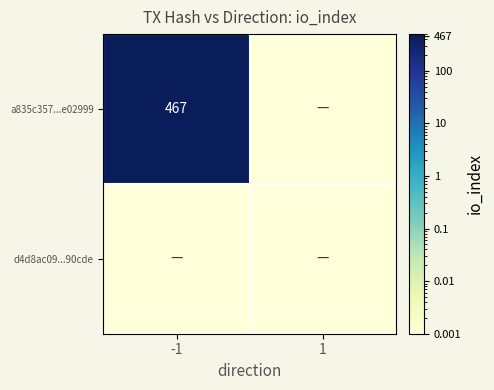

Rank the series by their average value, from highest to lowest.

a835c357...e02999, d4d8ac09...90cde